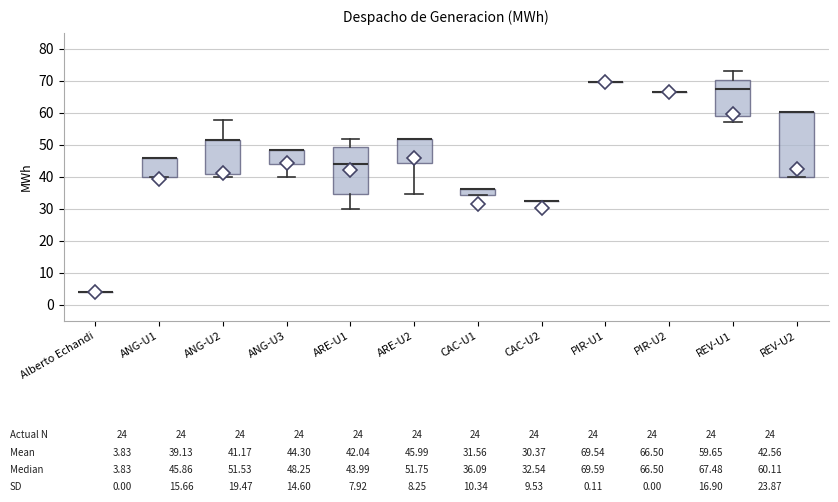

Which box is the tallest, from its lower edge to its upper edge?

REV-U2